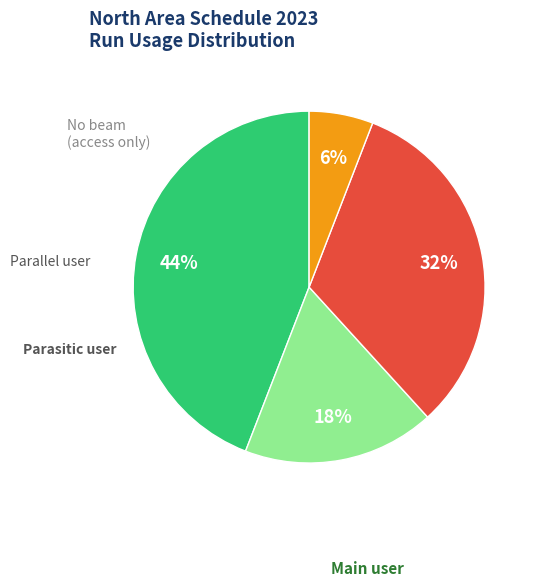

Is there a majority slice in this chart?

No